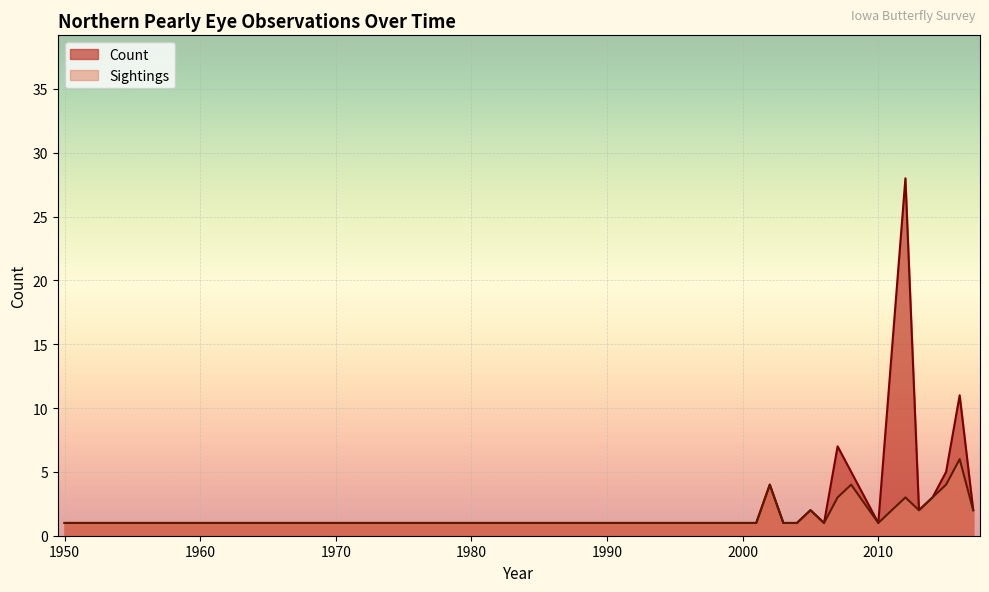

True or false: Sightings has a value of 1 at 1950.

True